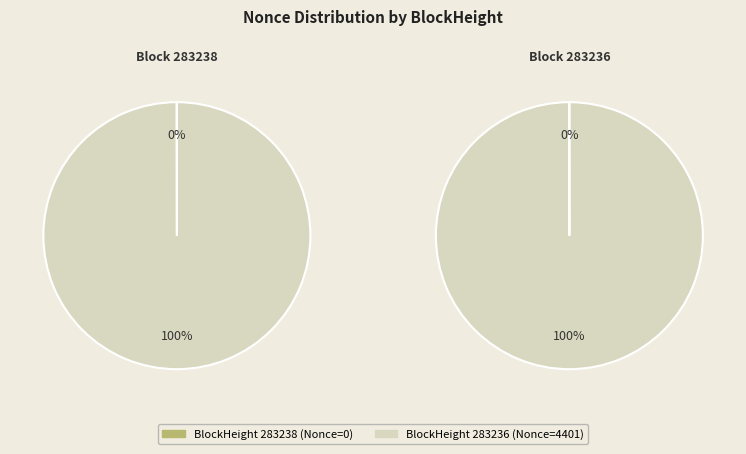

What is the change in value from 283238 to 283236?

+4401